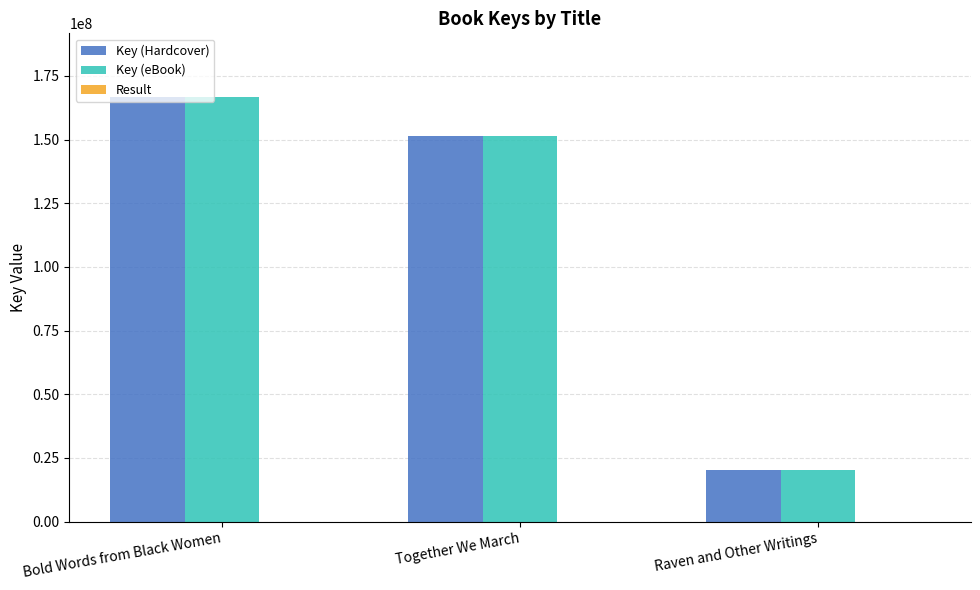

True or false: Key (Hardcover) has a value of 238048529 at Bold Words from Black Women.

False